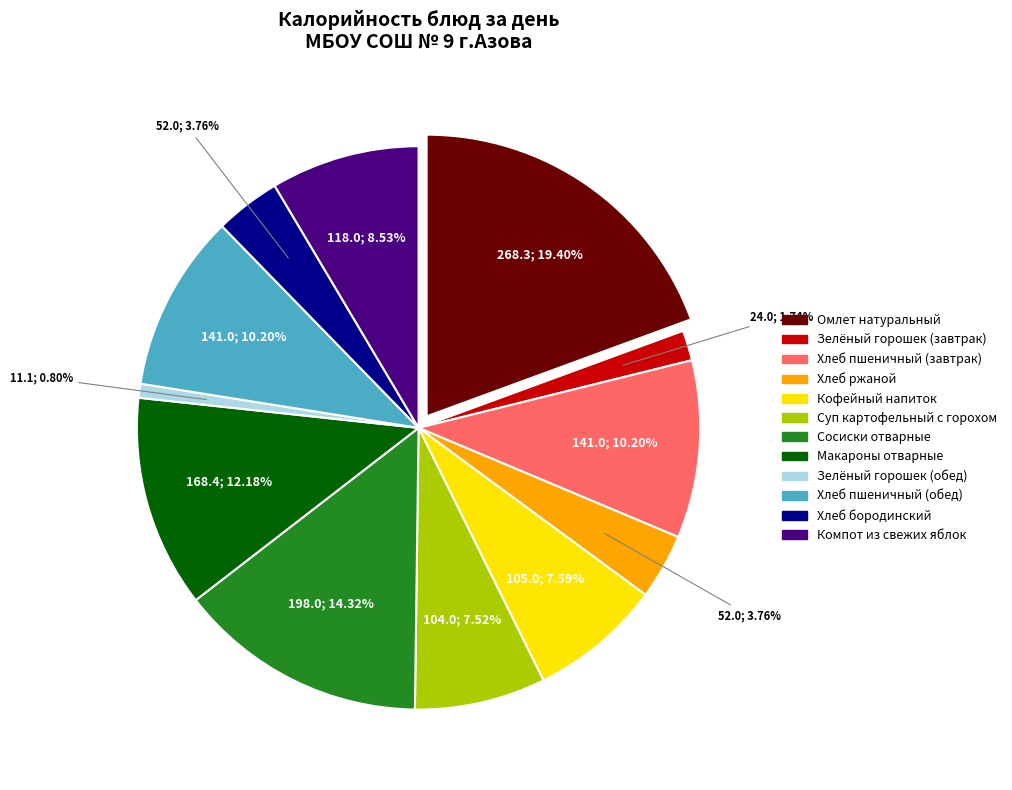

What is the smallest slice in the pie chart?

Зелёный горошек (обед)